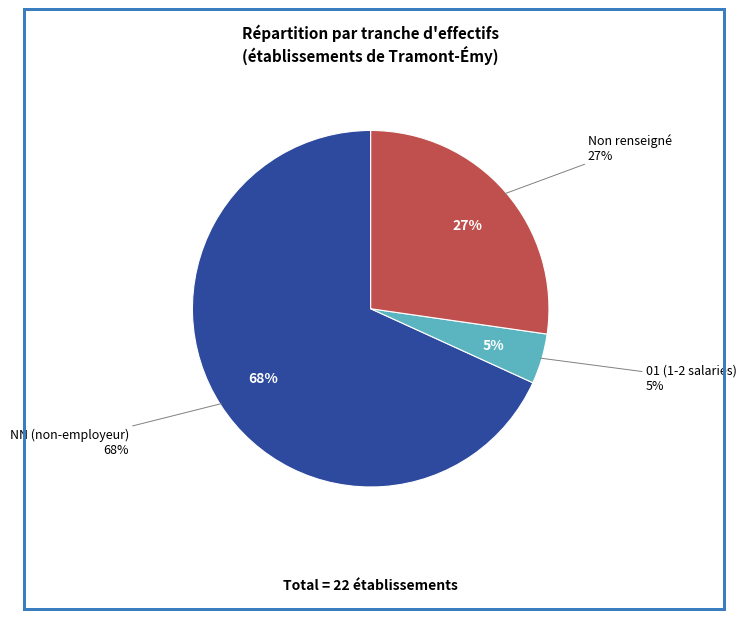

What percentage is the NN slice, to the nearest percent?

68%